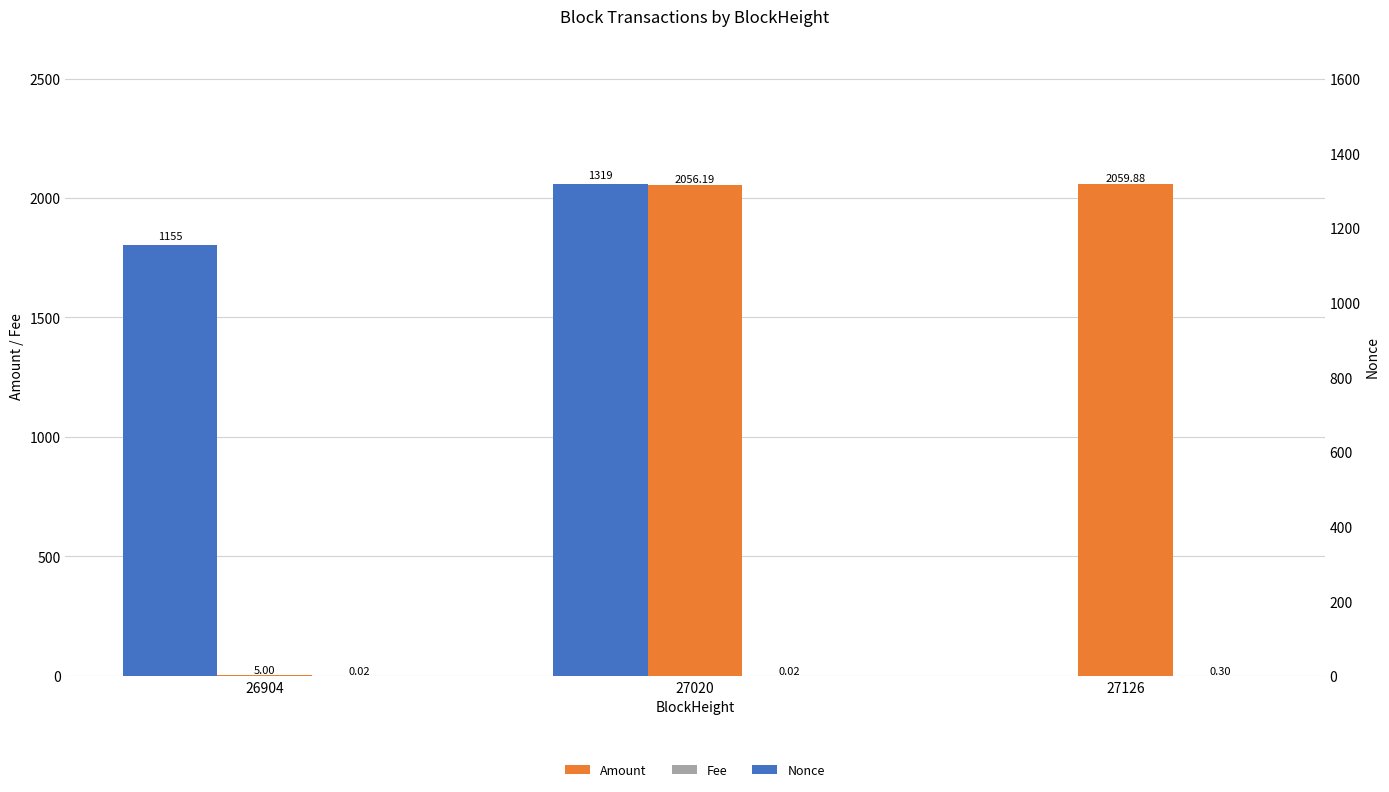

Reading left to right, transcribe all the data shown in this chart.

Amount: 5.0	2056.2	2059.9
Fee: 0.0	0.0	0.3
Nonce: 1155.0	1319.0	0.0